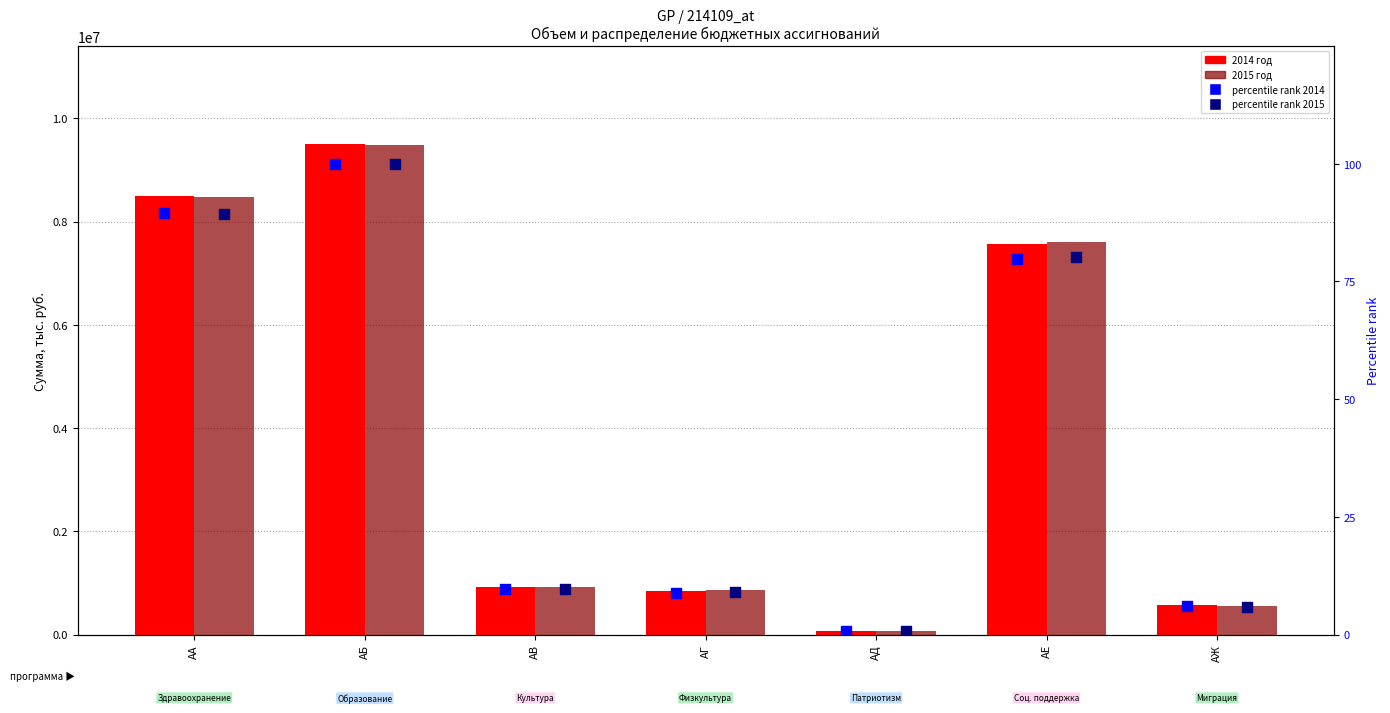

Which series has the largest total across all categories?

2015 год